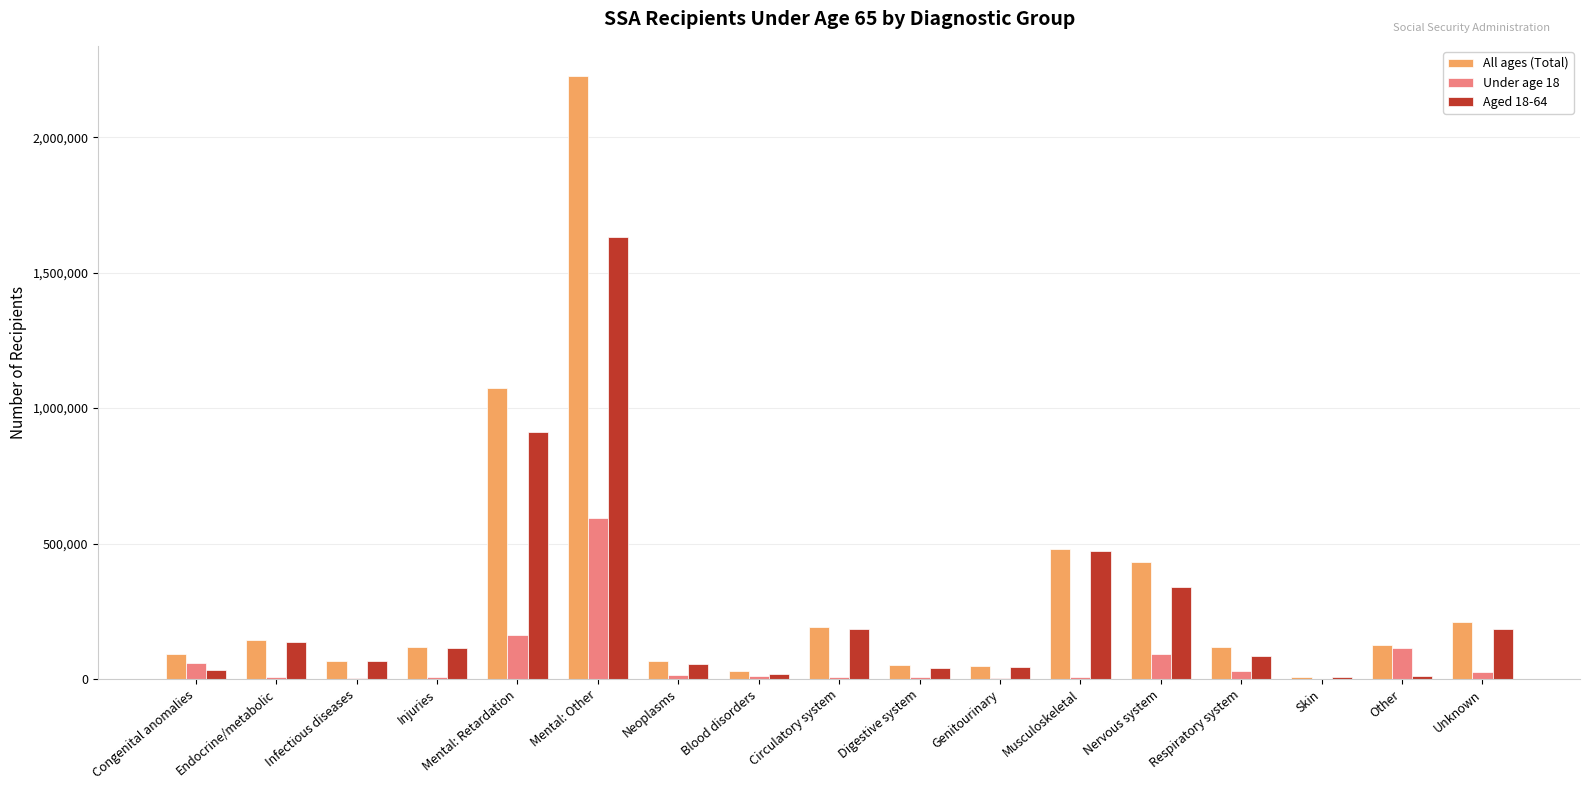

At which category is the sum across all series the highest?

Mental: Other